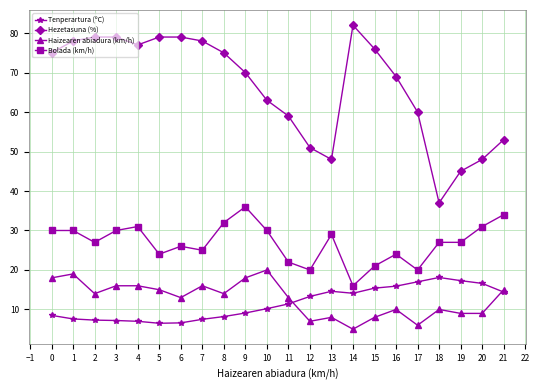

The value of Hezetasuna (%) at 6 is 33.7. True or false?

False